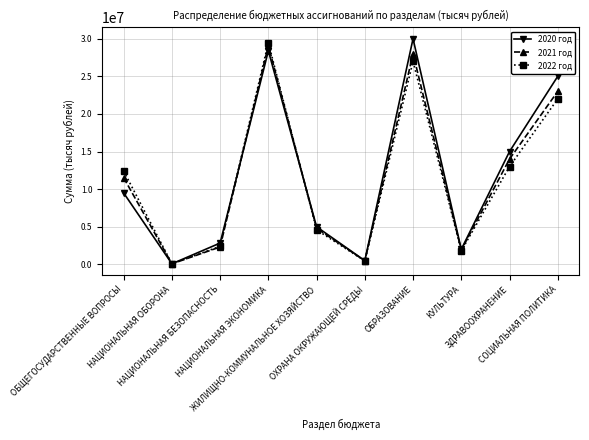

Which category has the lowest value in the 2020 год series?

НАЦИОНАЛЬНАЯ ОБОРОНА